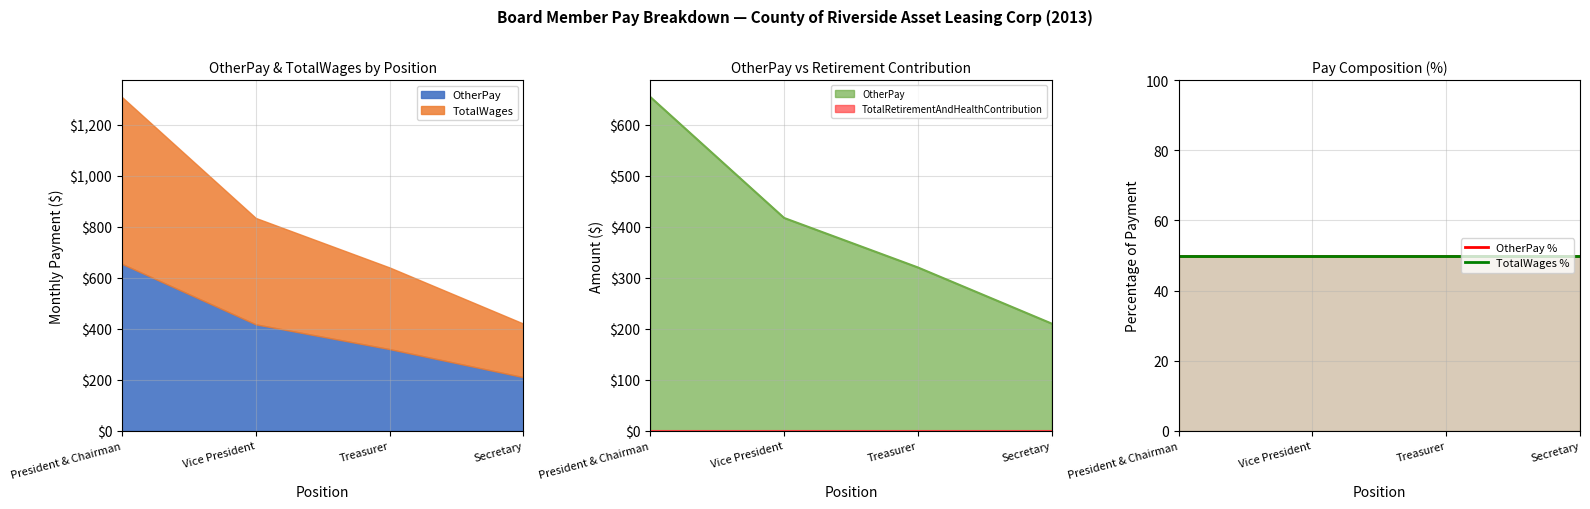

True or false: OtherPay and TotalWages intersect in this chart.

False